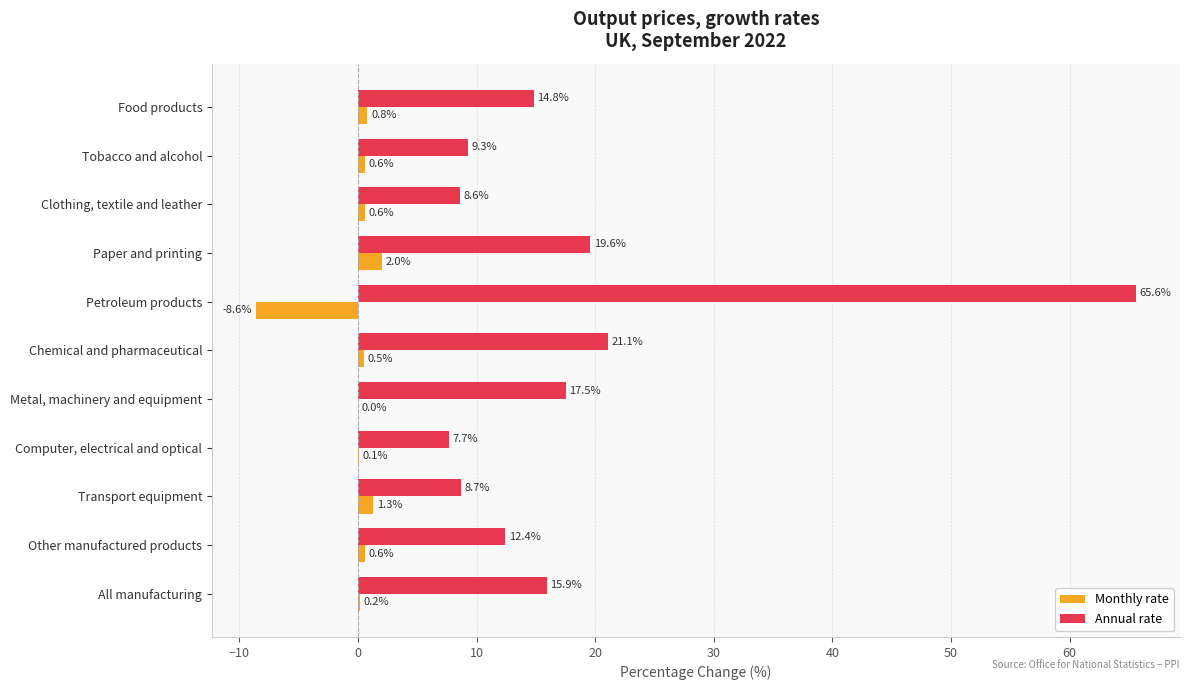

How many distinct data groups are displayed?

2